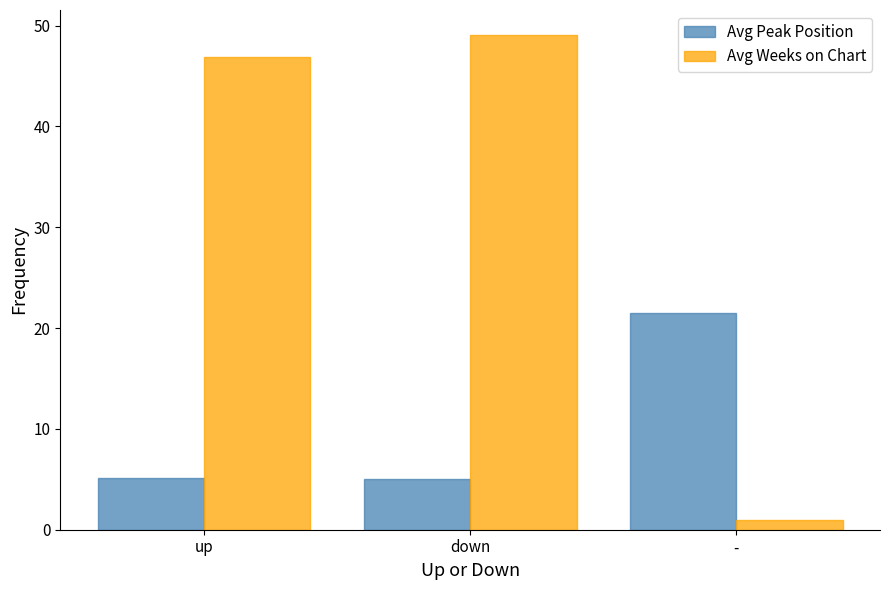

Where is Avg Weeks on Chart nearest to the value 25?

up